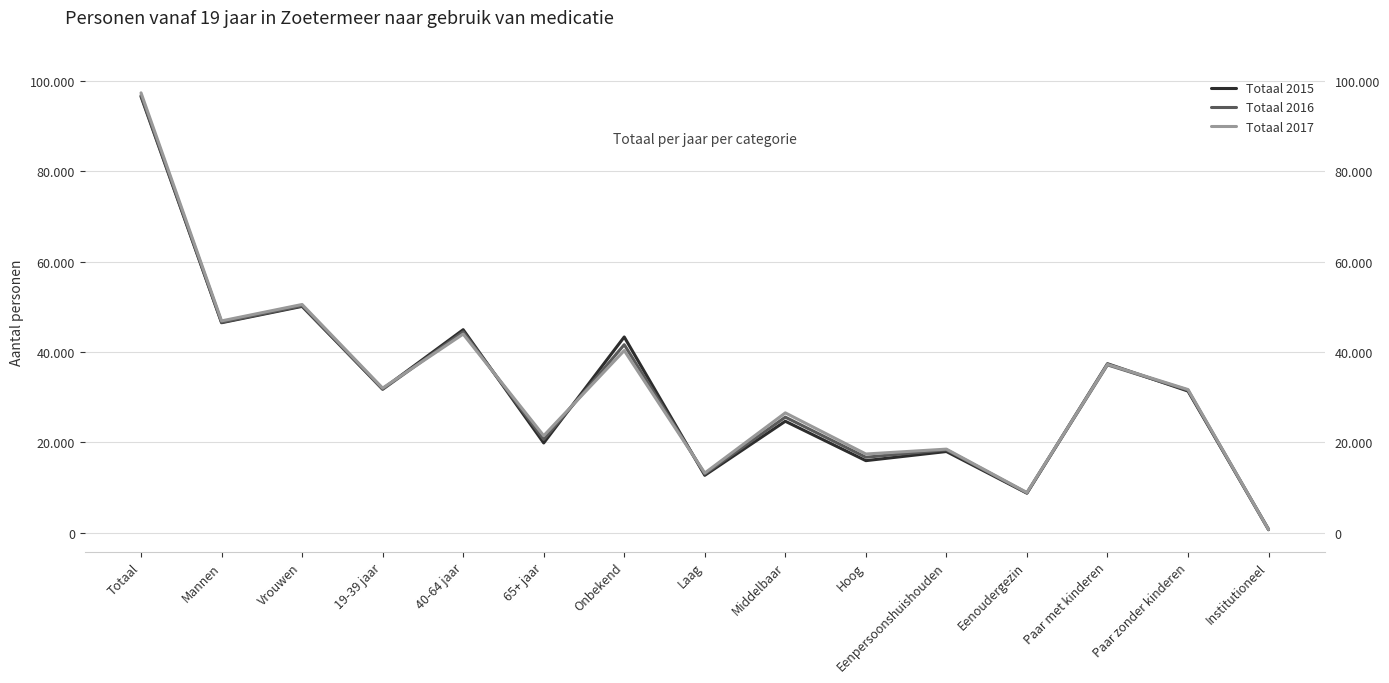

What is the highest value of the Totaal 2015 series?

96555